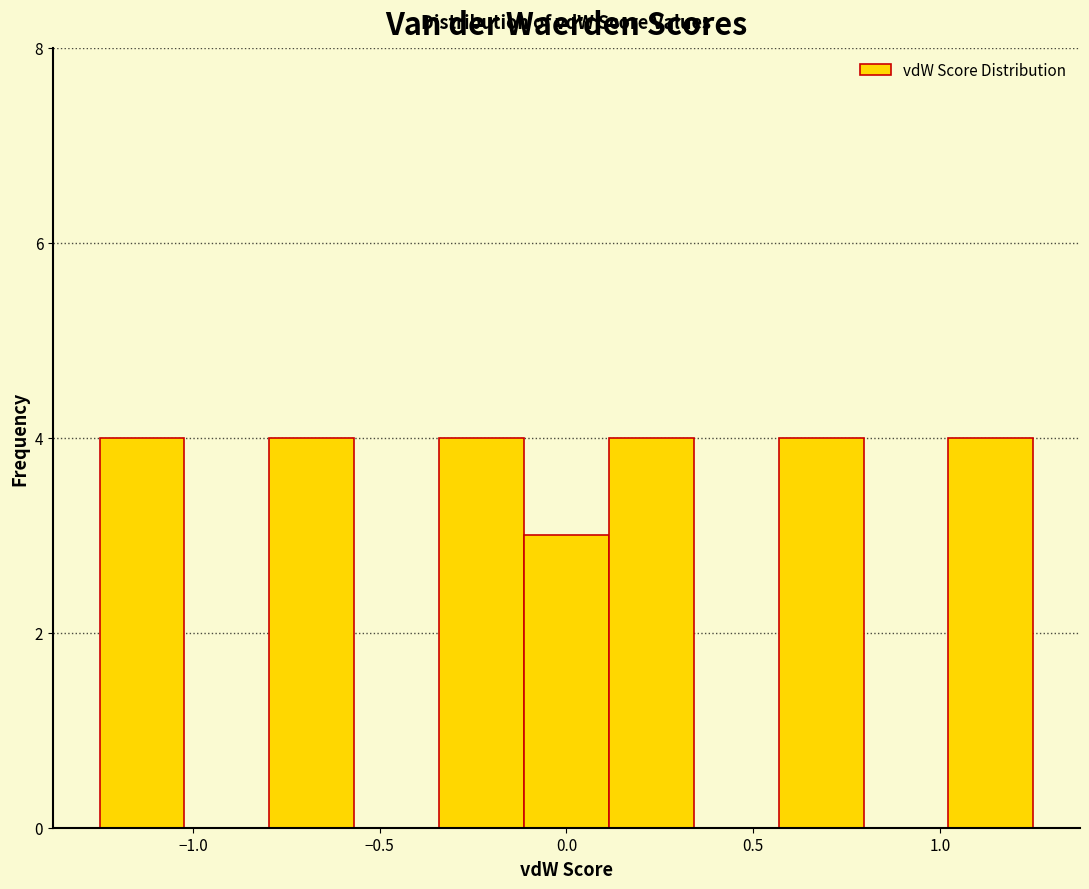

What is the height of the bar covering 0.10 to 0.35 on the x-axis? Neither the bar edges nor the heights are printed on the chart, so give them approximately, as read against the axes.

4